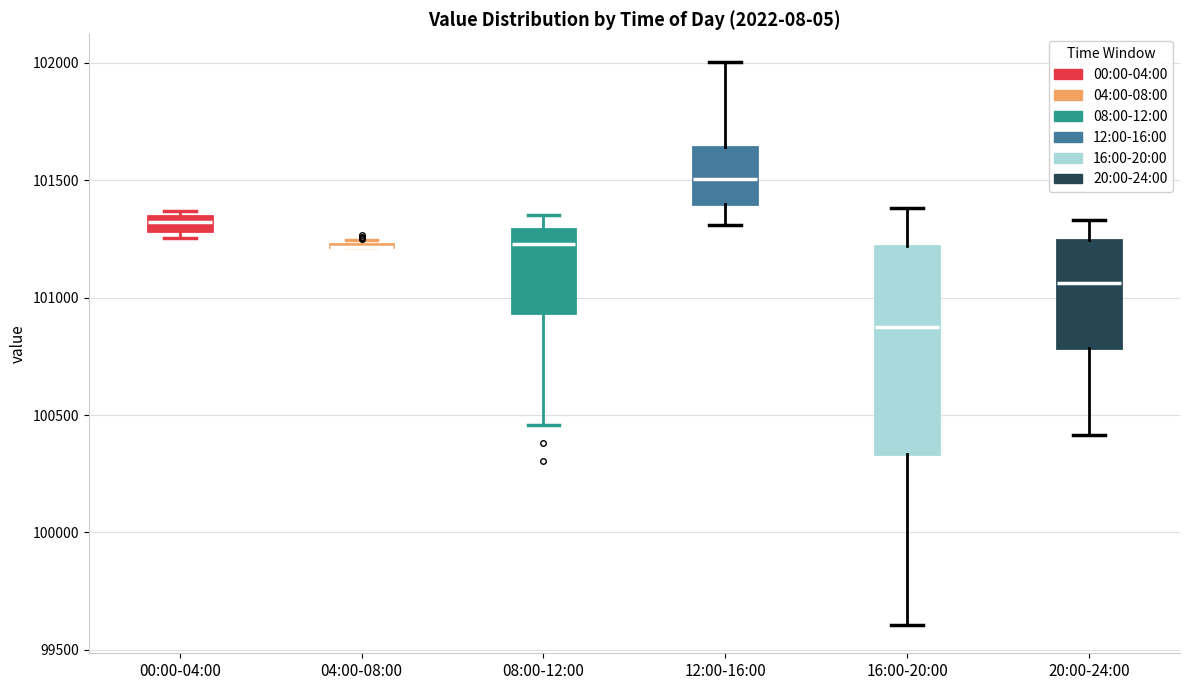

Which box is the tallest, from its lower edge to its upper edge?

16:00-20:00